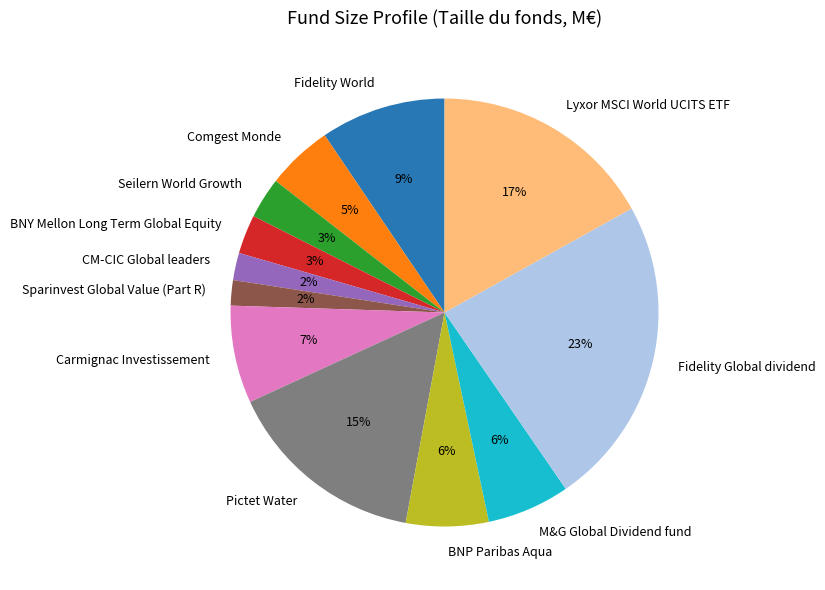

To the nearest percent, what is the difference between the M&G Global Dividend fund and BNY Mellon Long Term Global Equity slice percentages?

3%